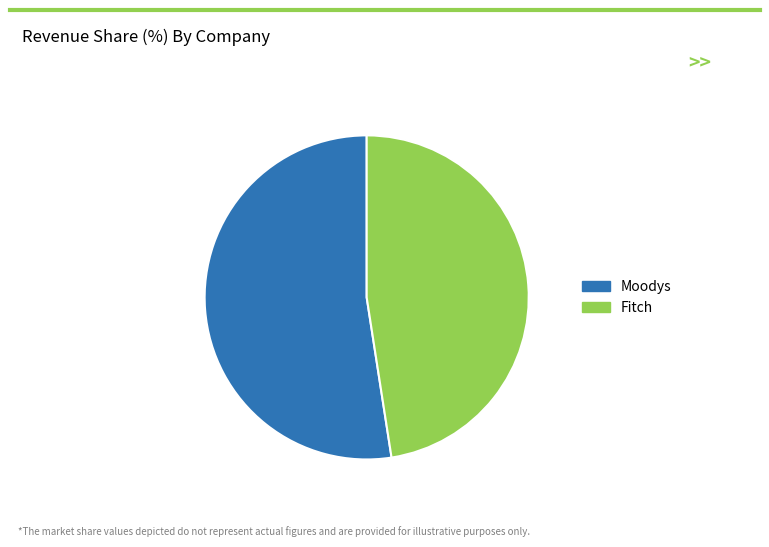

Which slice is the smallest?

Fitch